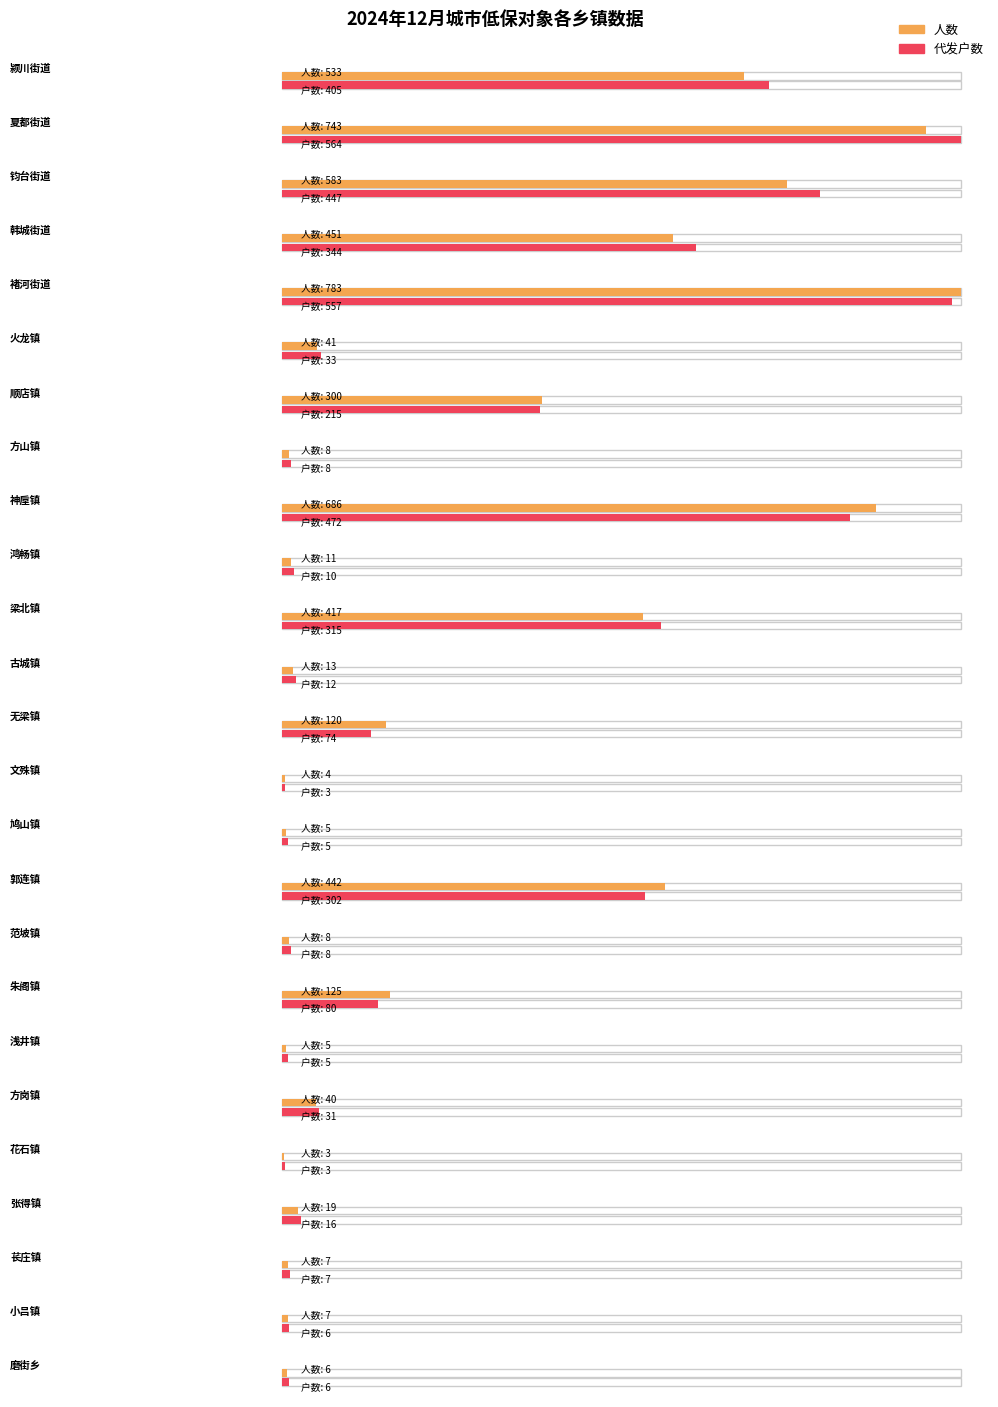

True or false: 人数 has a value of 663 at 郭连镇.

False